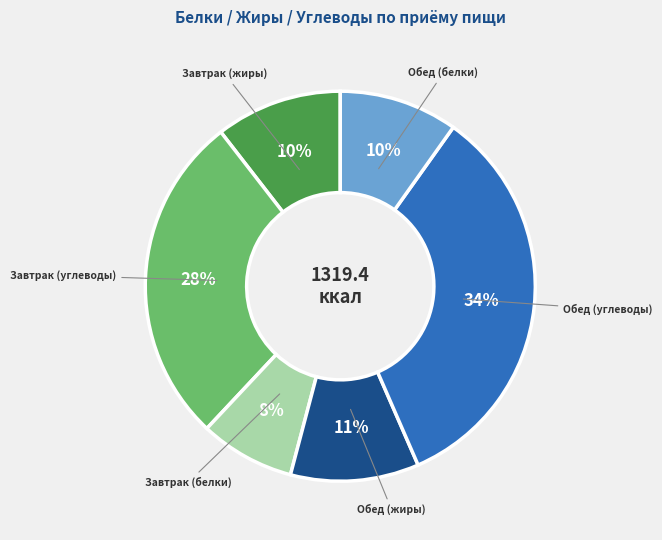

Which category has the biggest portion of the pie?

Обед (углеводы)